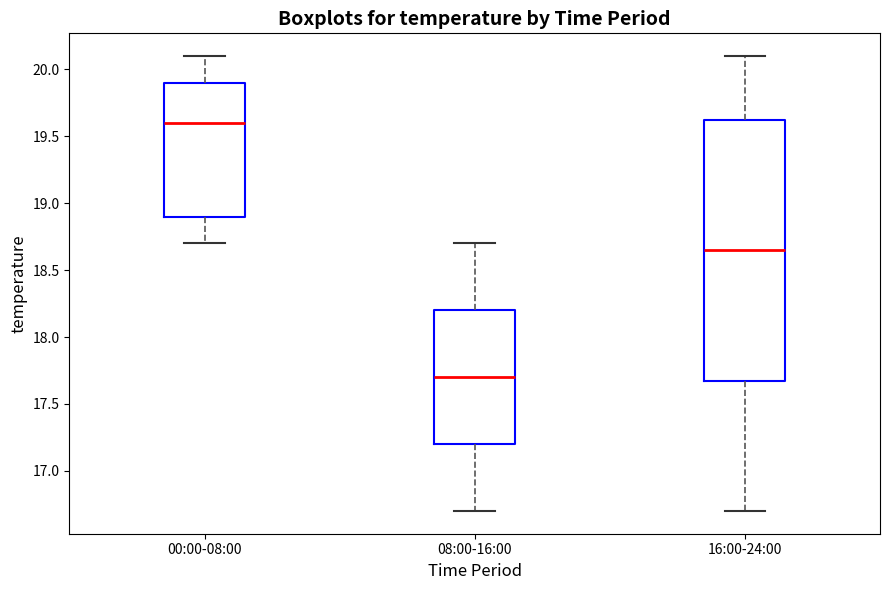

Where does the lower whisker of the box for 00:00-08:00 end on the y-axis? The values are not printed on the chart, so give them approximately, as read against the axis.

18.70